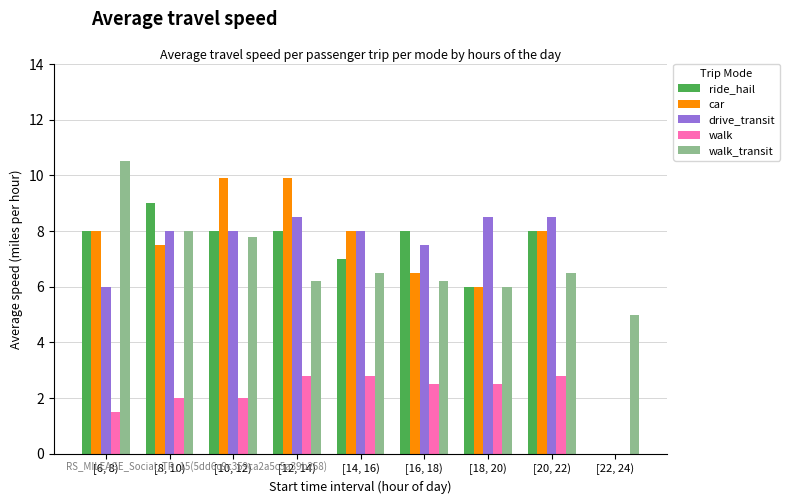

What is the sum of all walk values?

18.9